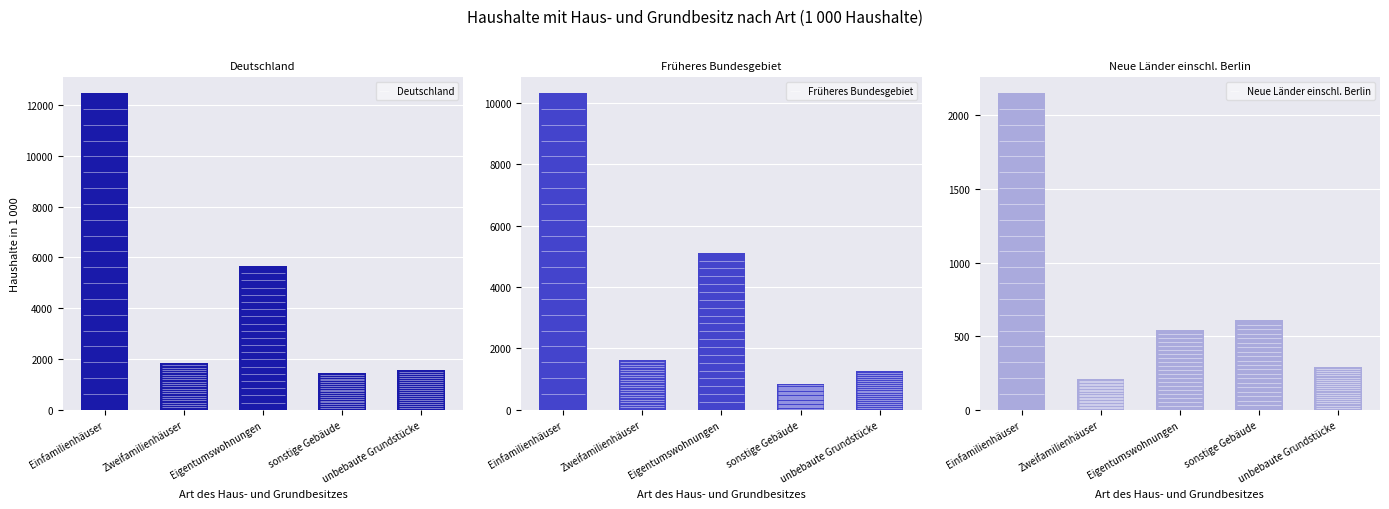

Reading right to left, extract all data points from this chart.

Deutschland: unbebaute Grundstücke=1549	sonstige Gebäude=1450	Eigentumswohnungen=5659	Zweifamilienhäuser=1837	Einfamilienhäuser=12465
Früheres Bundesgebiet: unbebaute Grundstücke=1257	sonstige Gebäude=841	Eigentumswohnungen=5119	Zweifamilienhäuser=1629	Einfamilienhäuser=10314
Neue Länder einschl. Berlin: unbebaute Grundstücke=292	sonstige Gebäude=609	Eigentumswohnungen=540	Zweifamilienhäuser=208	Einfamilienhäuser=2151